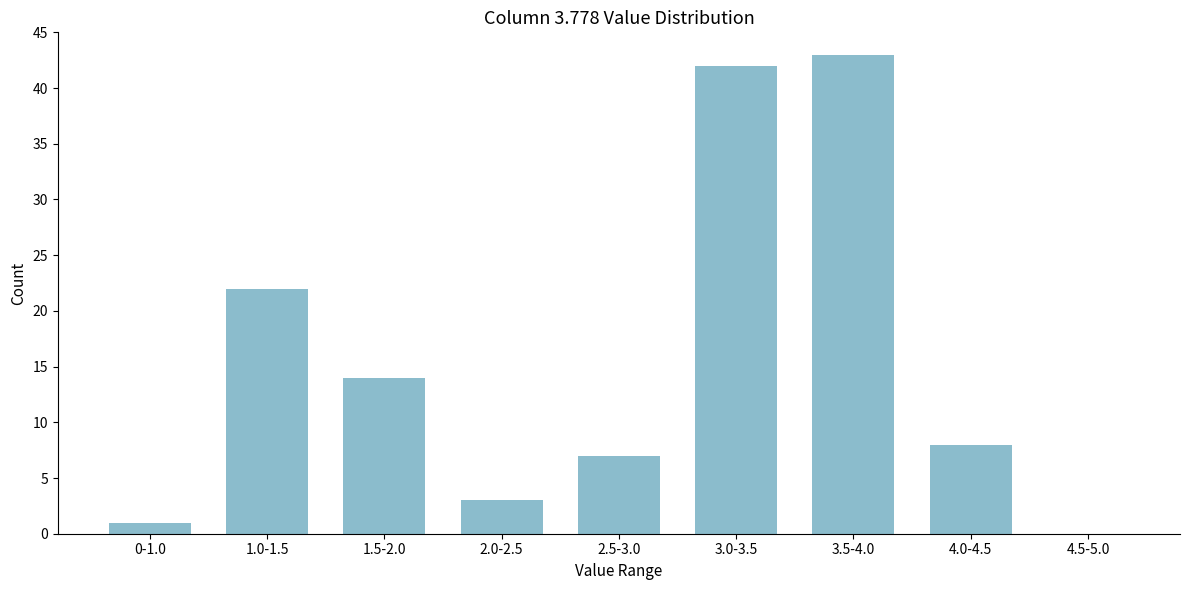

Reading left to right, transcribe all the data shown in this chart.

0-1.0=1	1.0-1.5=22	1.5-2.0=14	2.0-2.5=3	2.5-3.0=7	3.0-3.5=42	3.5-4.0=43	4.0-4.5=8	4.5-5.0=0